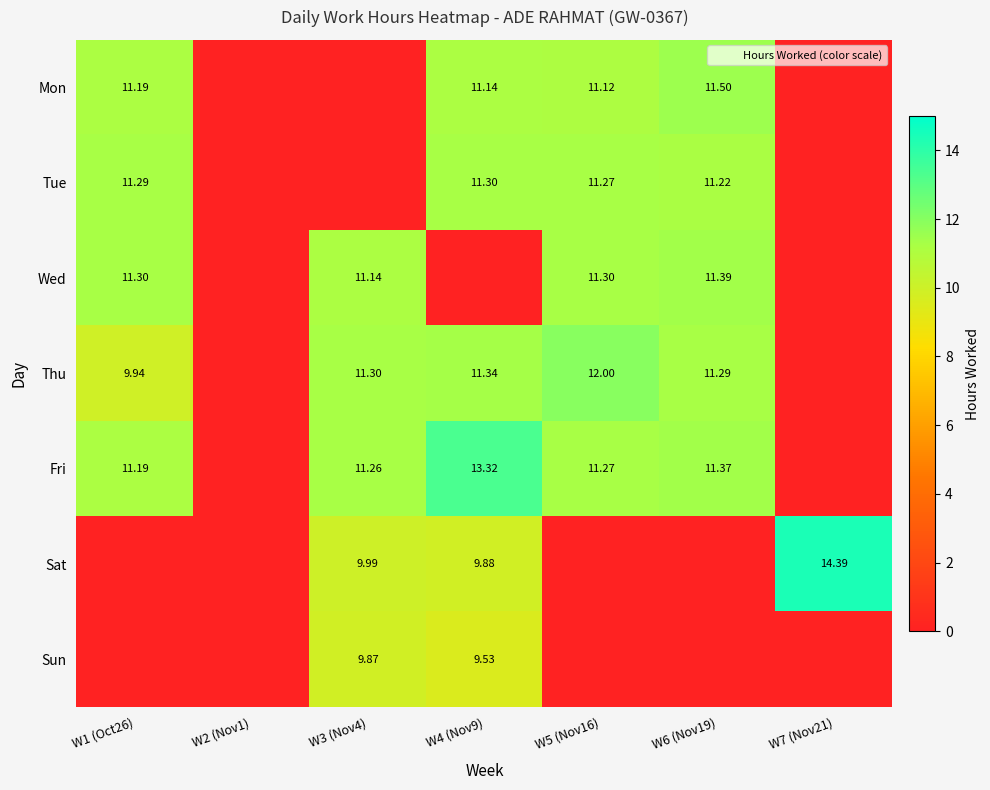

True or false: Sun has a value of 0.0 at W6 (Nov19).

True